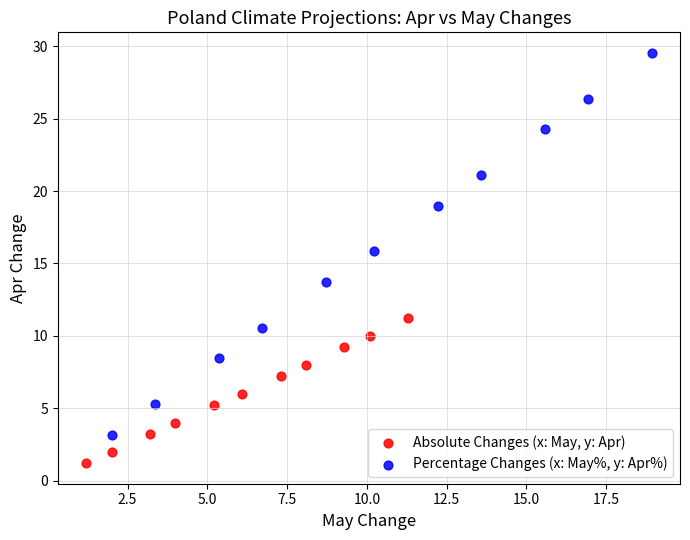

Which series has the largest Y range (max minus min)?

Percentage Changes (x: May%, y: Apr%)